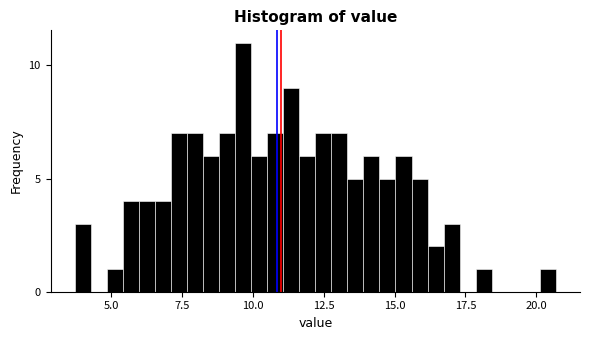

Around what value on the x-axis is the tallest bar? Give the approximate position of its centre, as read against the axis.

9.5